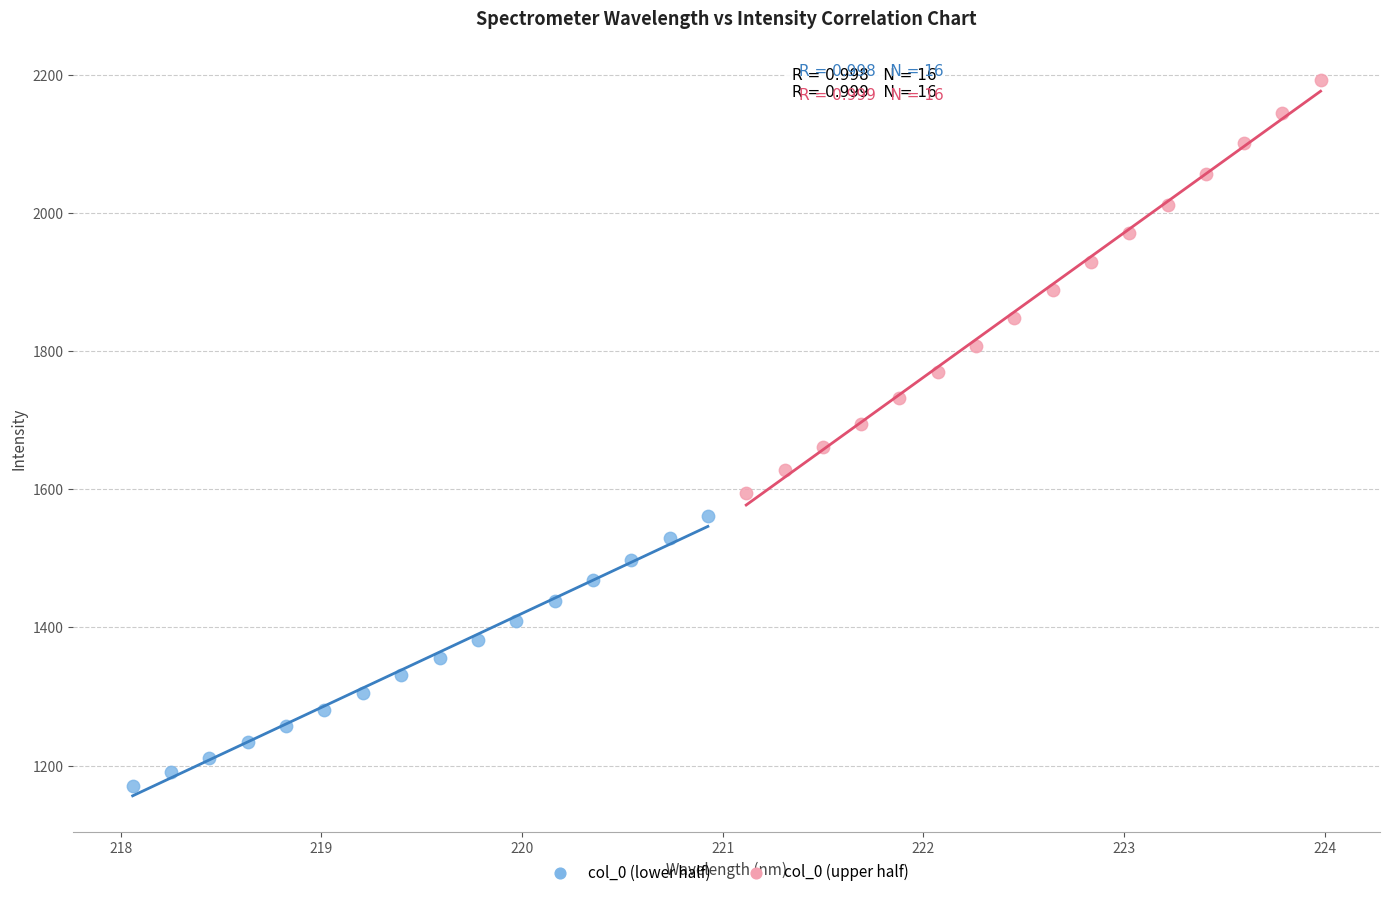

Which series contains the highest Y value?

col_0 (upper half)